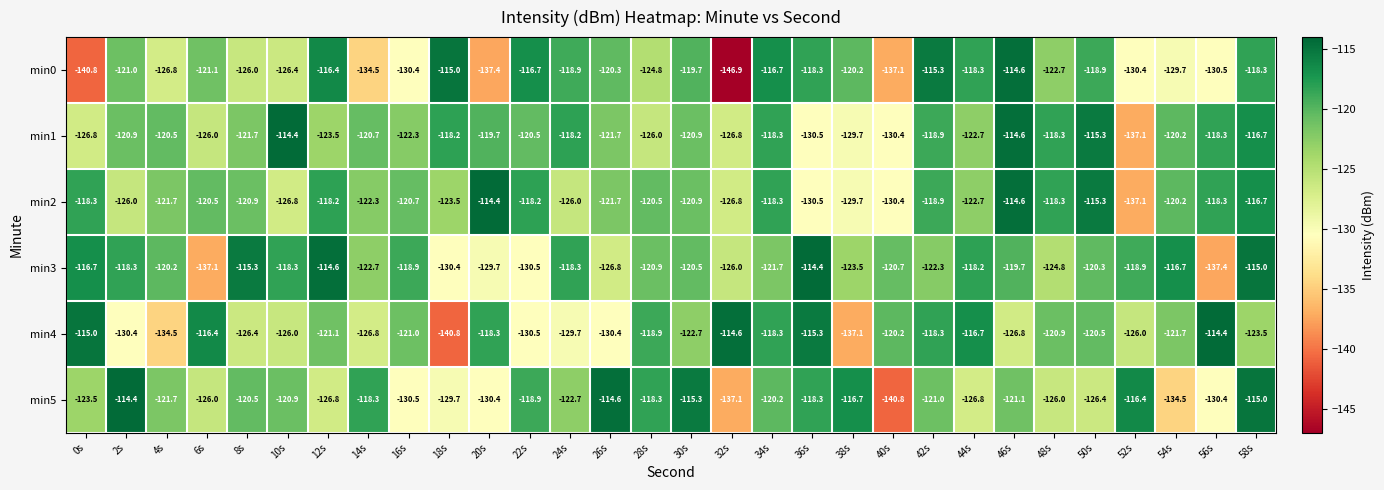

At 14s, list the series in order from smallest to largest.

min0, min4, min3, min2, min1, min5